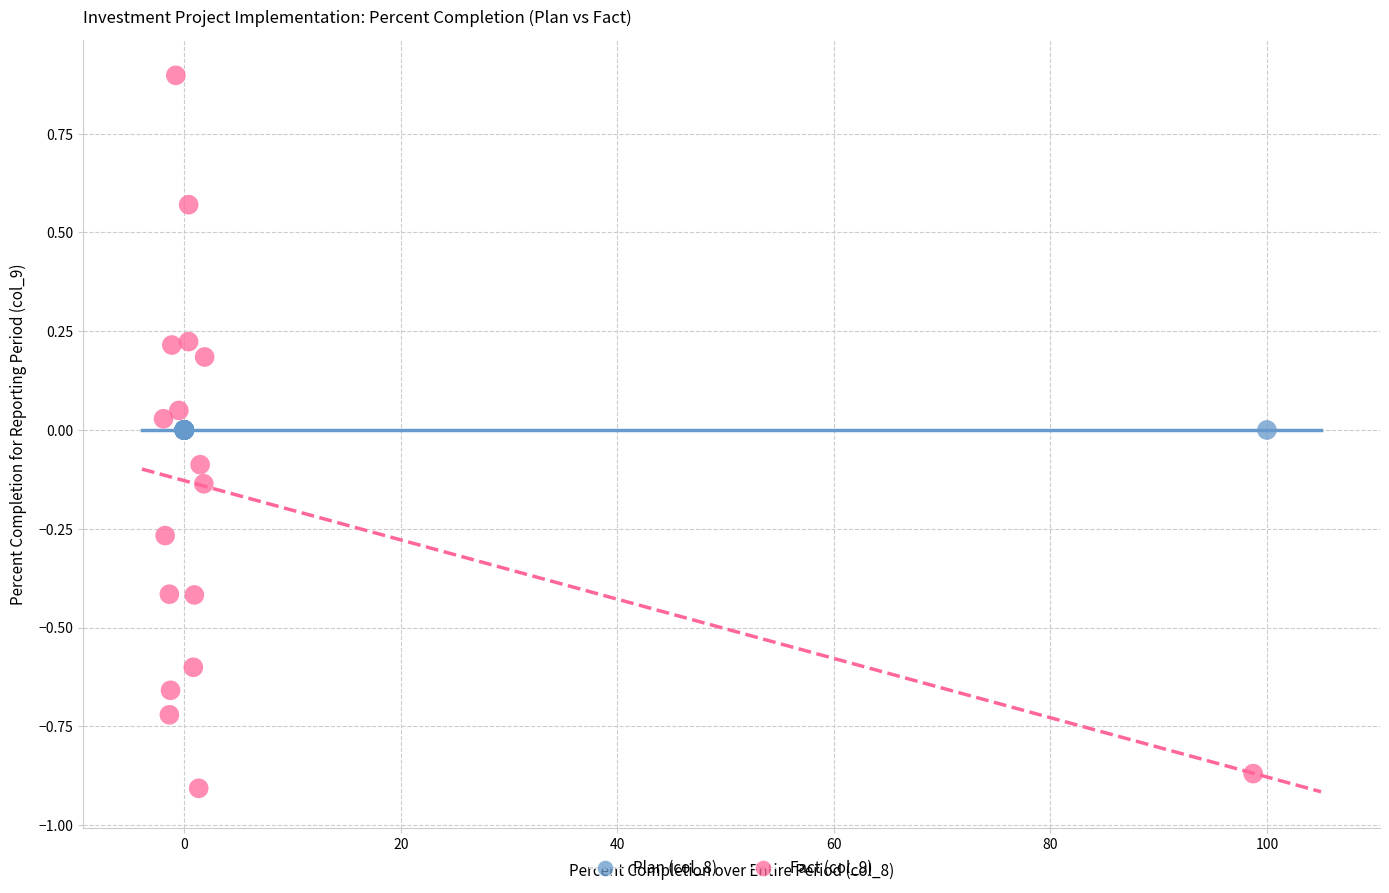

Which series reaches the maximum Y coordinate?

Fact (col_9)